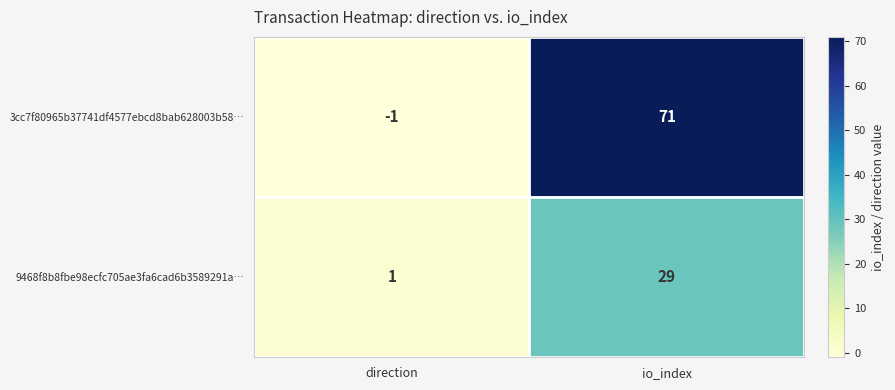

Which series has the largest range (max minus min)?

3cc7f80965b37741df4577ebcd8bab628003b58…